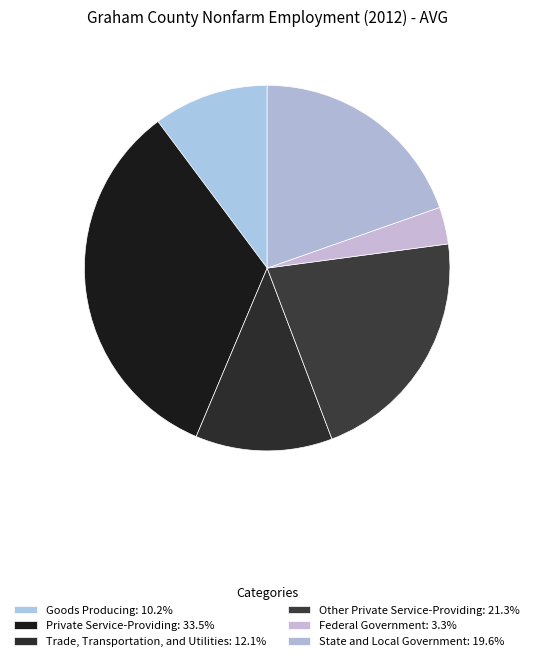

Is there a majority slice in this chart?

No